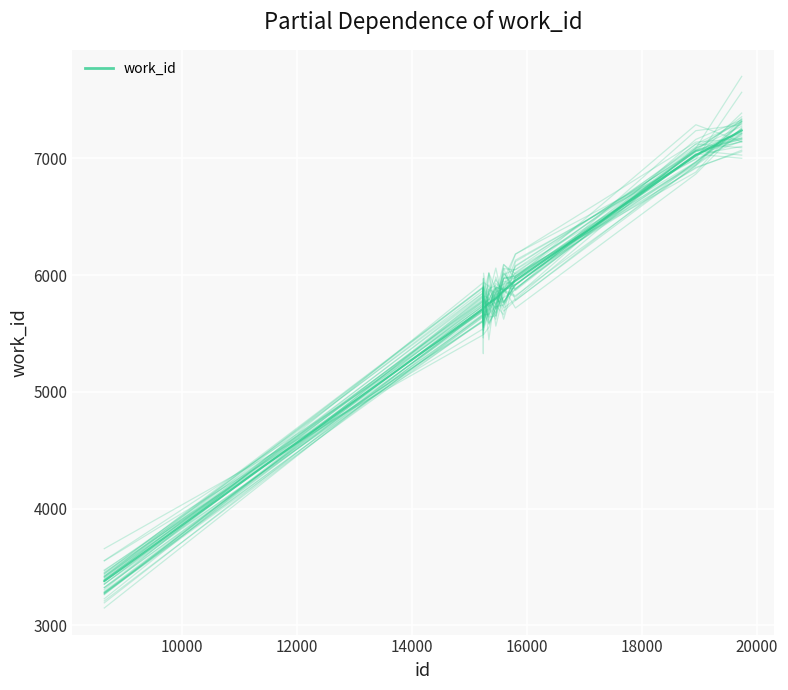

How many values in the work_id series are below 5902?

5